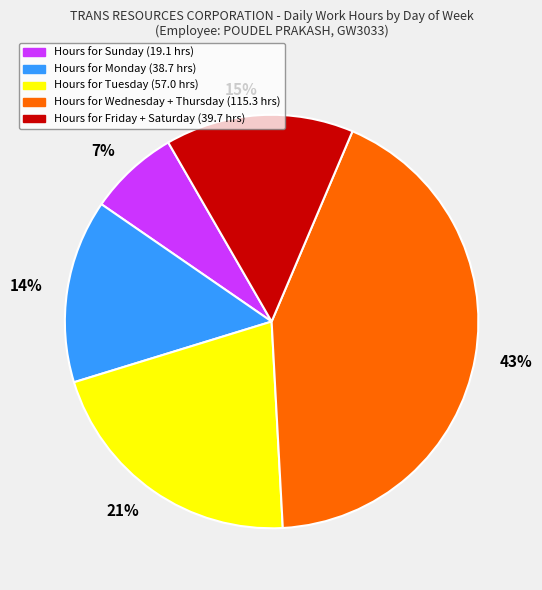

How many slices are in this pie chart?

5